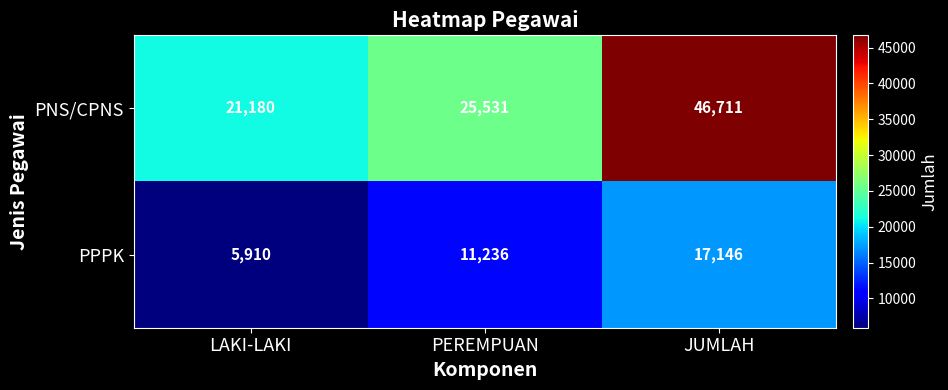

Reading left to right, extract all data points from this chart.

PNS/CPNS: LAKI-LAKI=21180	PEREMPUAN=25531	JUMLAH=46711
PPPK: LAKI-LAKI=5910	PEREMPUAN=11236	JUMLAH=17146